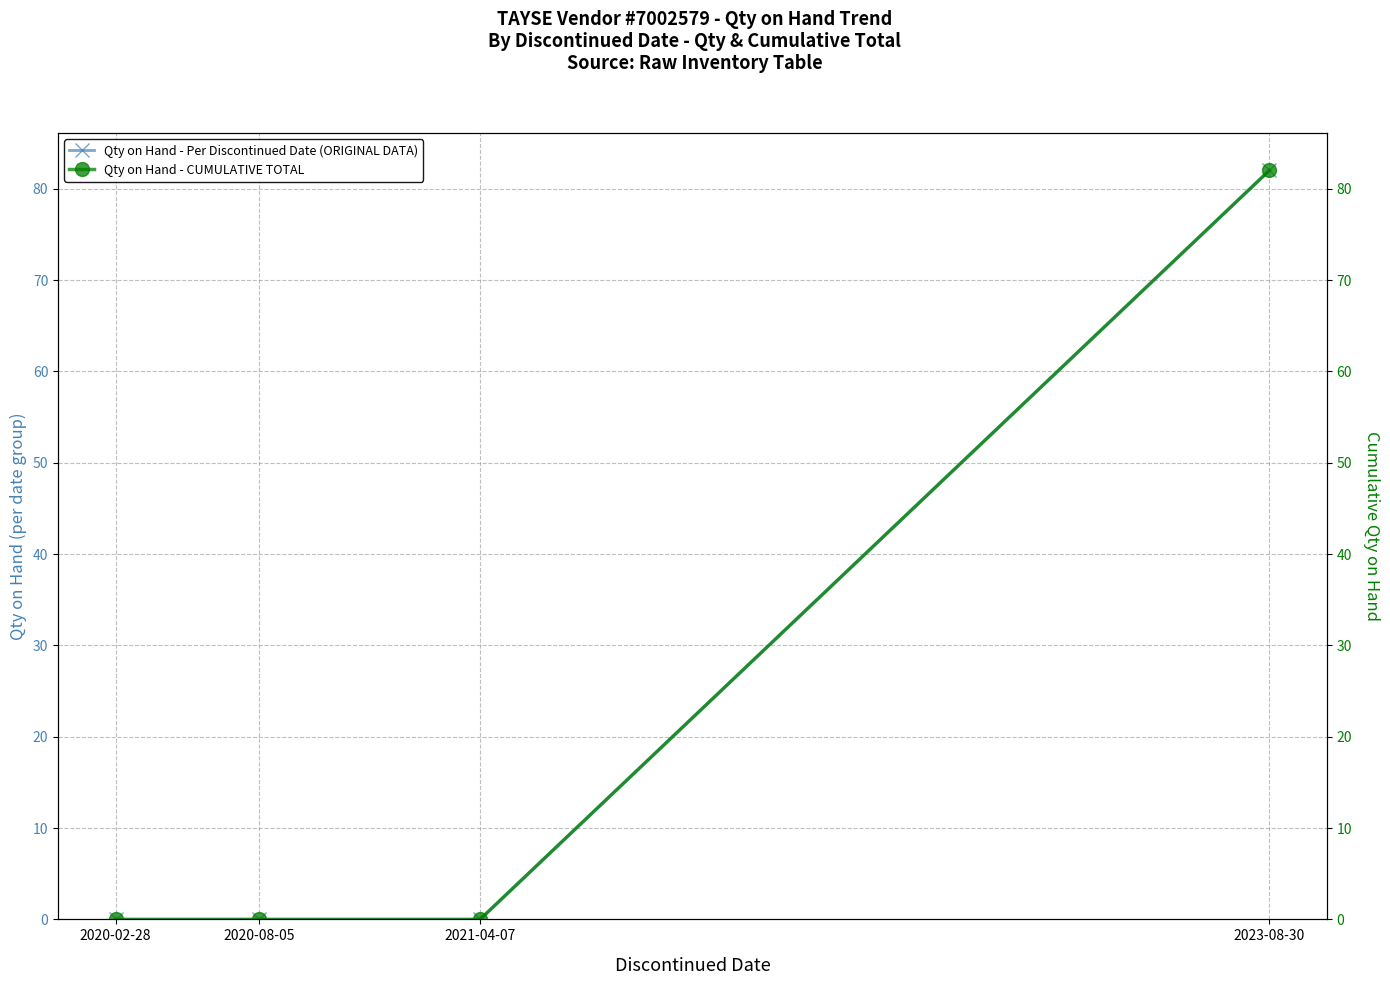

How many data points in Qty on Hand - CUMULATIVE TOTAL are above 0?

1